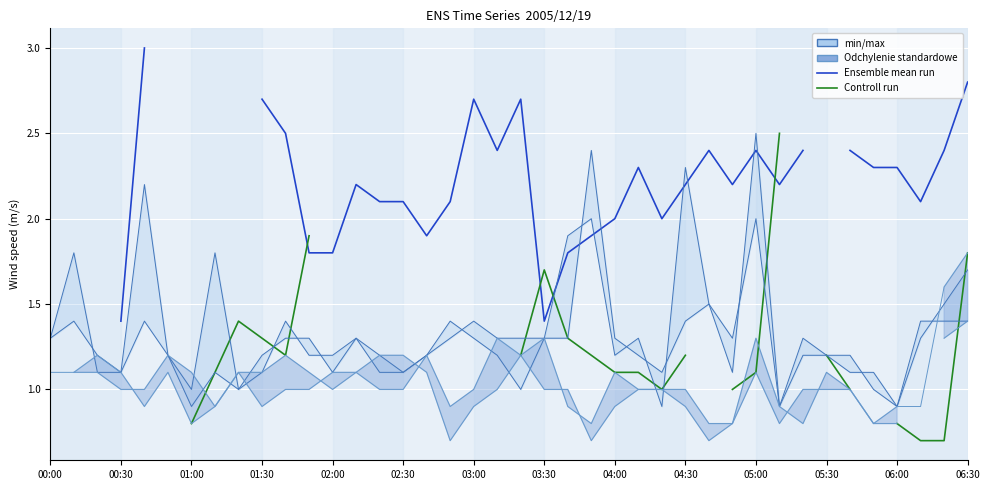

What is the greatest value displayed?

3.0